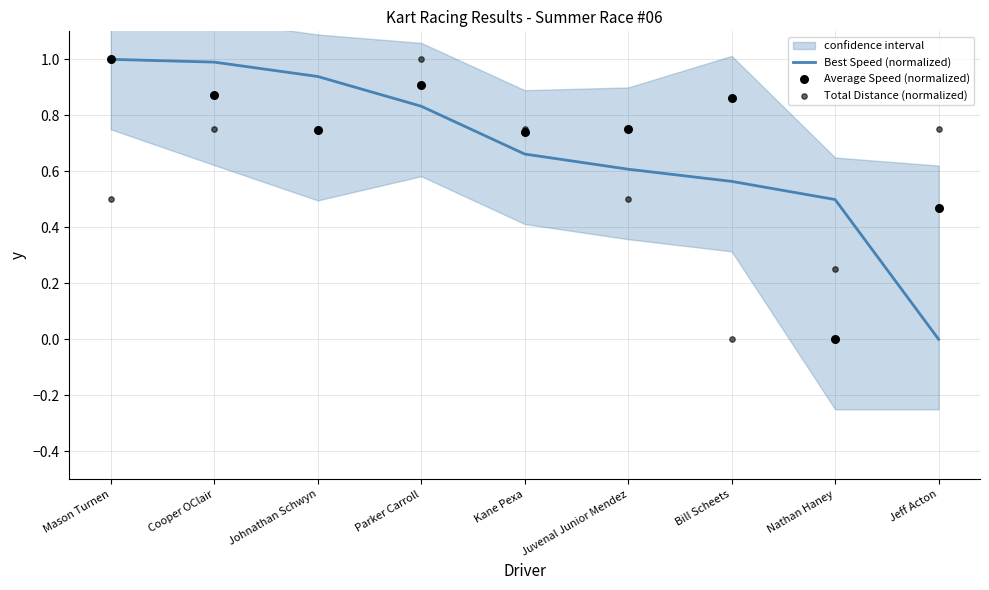

What is the total value across all series at Bill Scheets?

1.4